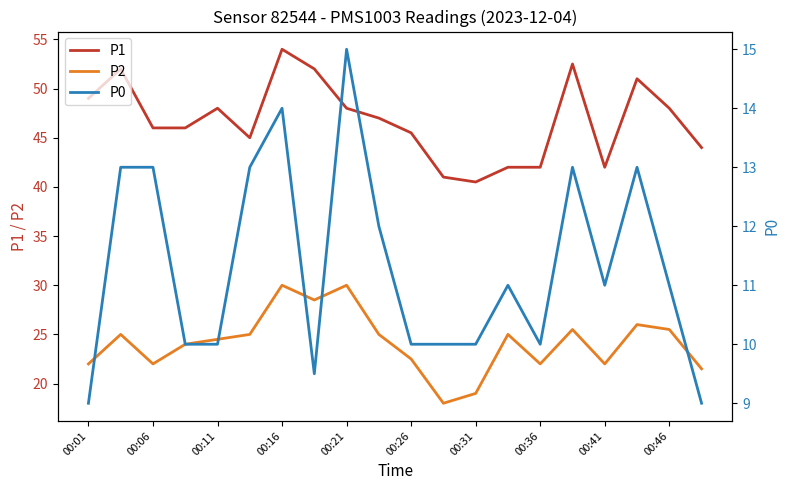

At which label does P1 reach its peak?

00:16